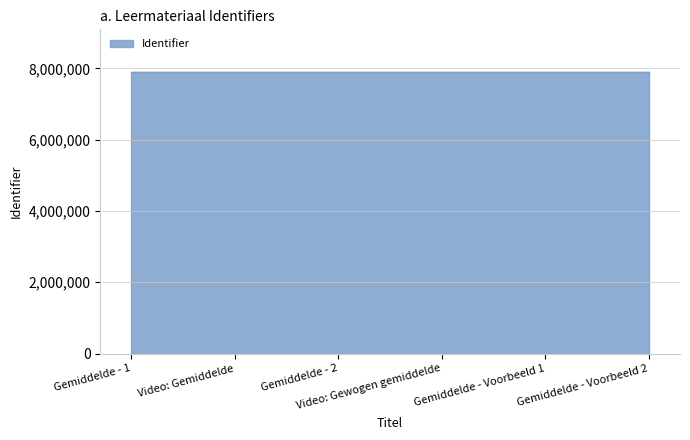

Approximately how many times larger is the value at Gemiddelde - 1 compared to Video: Gewogen gemiddelde?

1.0